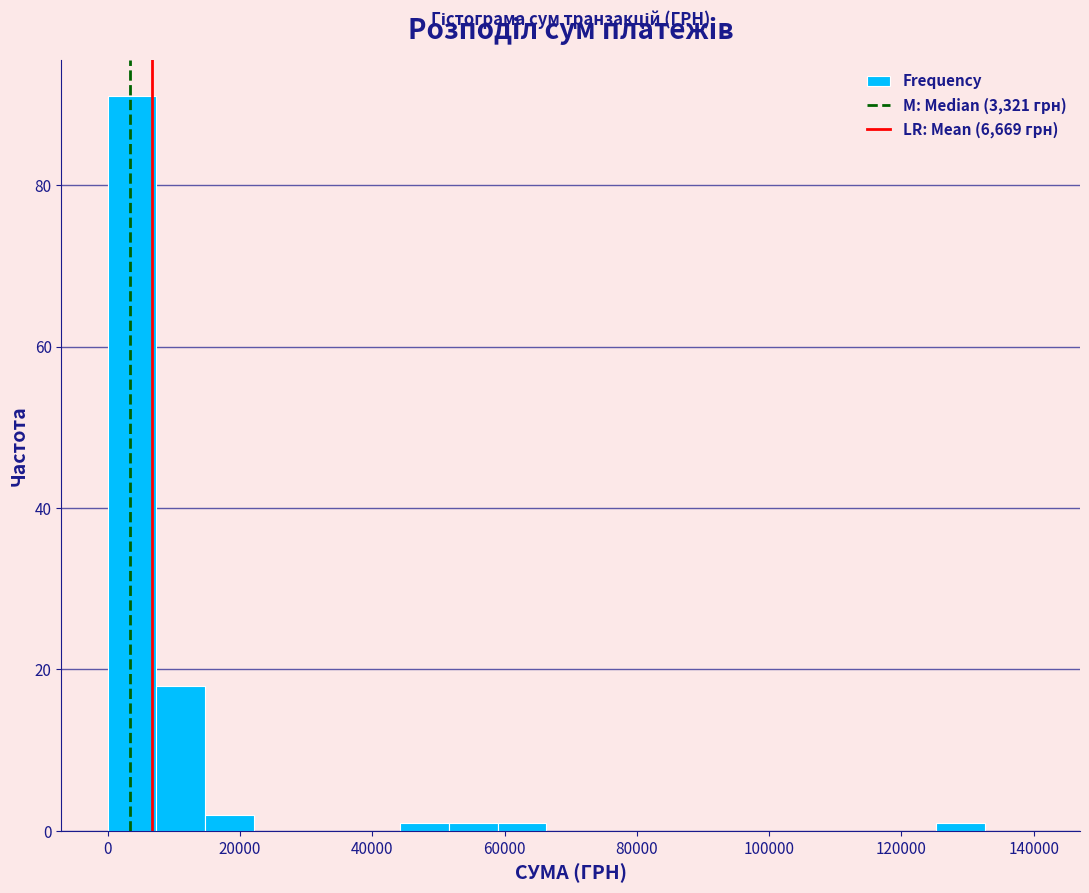

Around what value on the x-axis is the tallest bar? Give the approximate position of its centre, as read against the axis.

4000